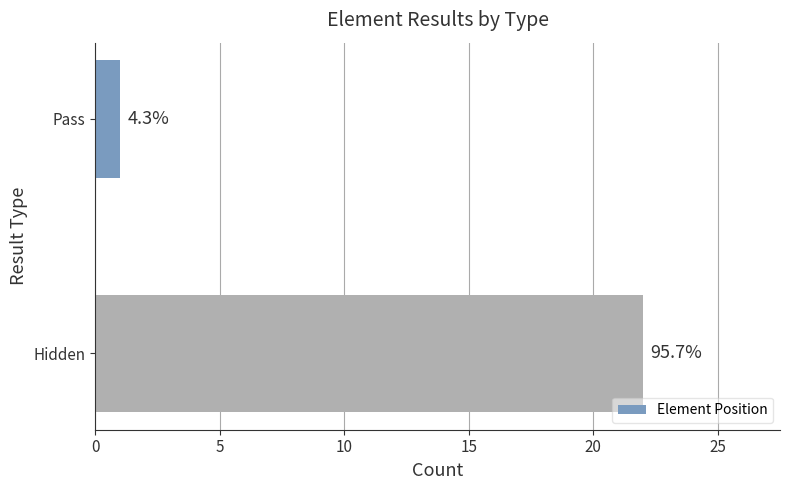

How many bars are there in total?

2